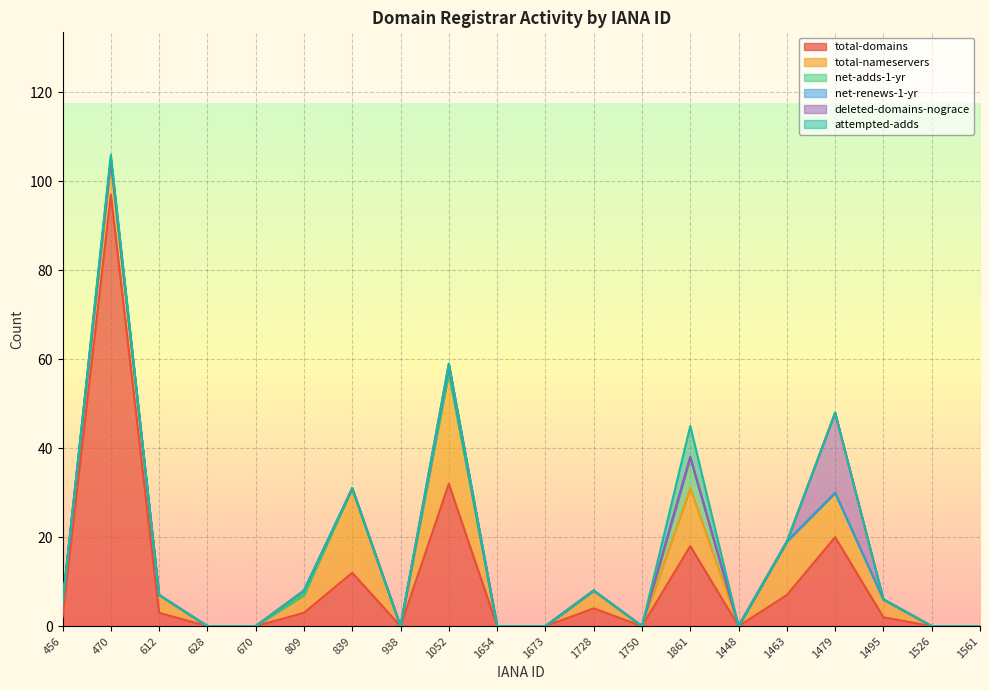

Count the number of categories in the chart.

20